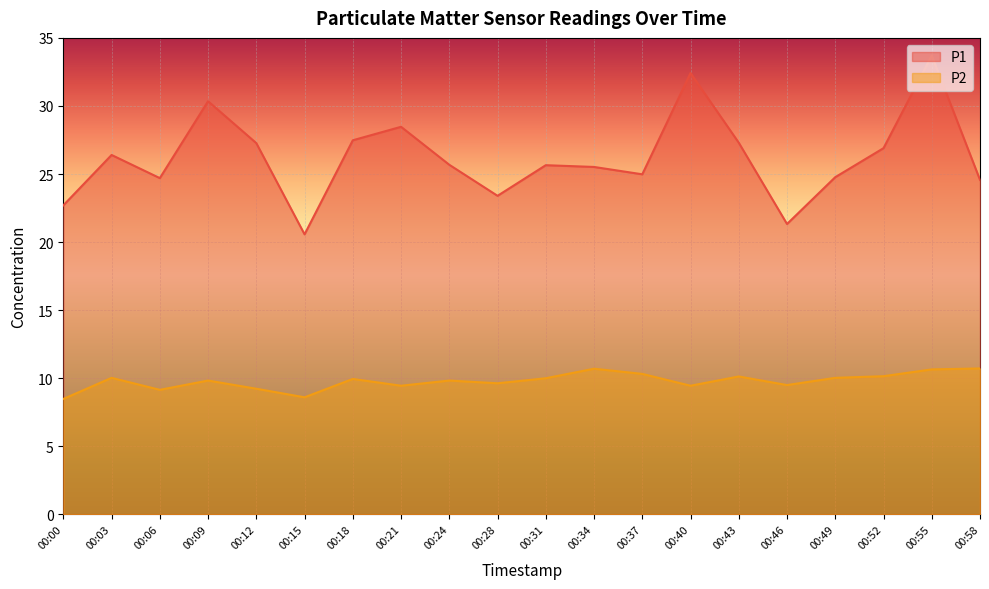

What is the difference between the P2 values at 00:12 and 00:21?

0.2